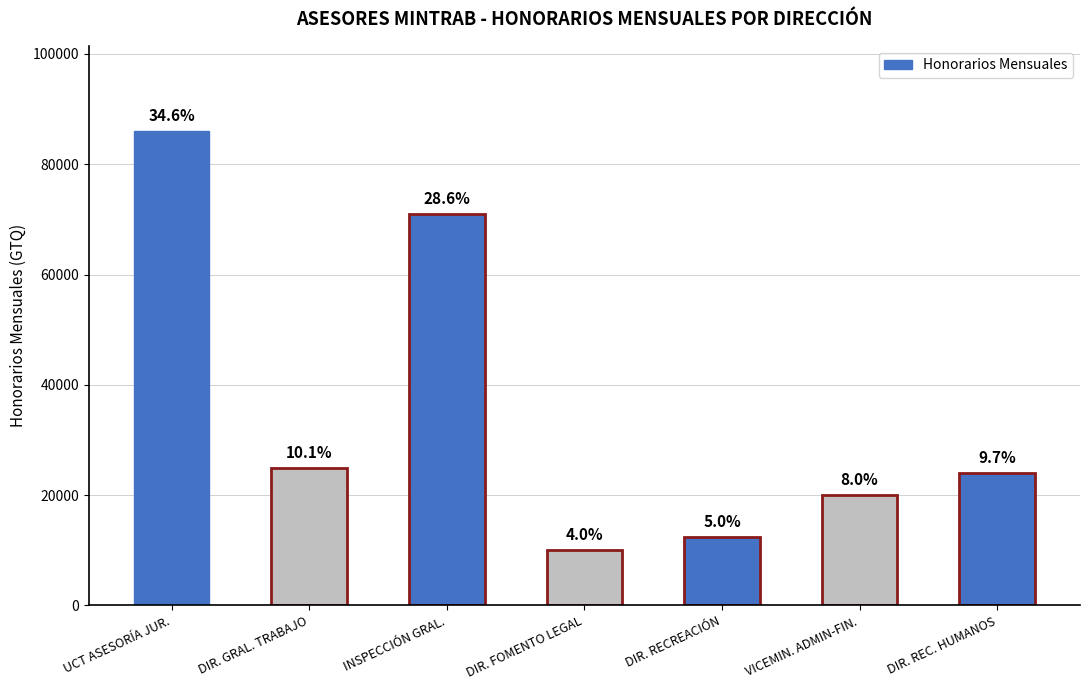

How many bars are there in total?

7